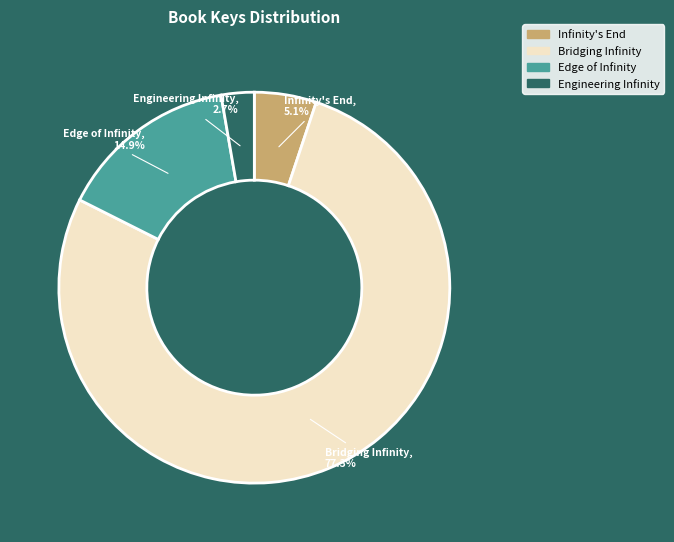

Which slice is the smallest?

Engineering Infinity